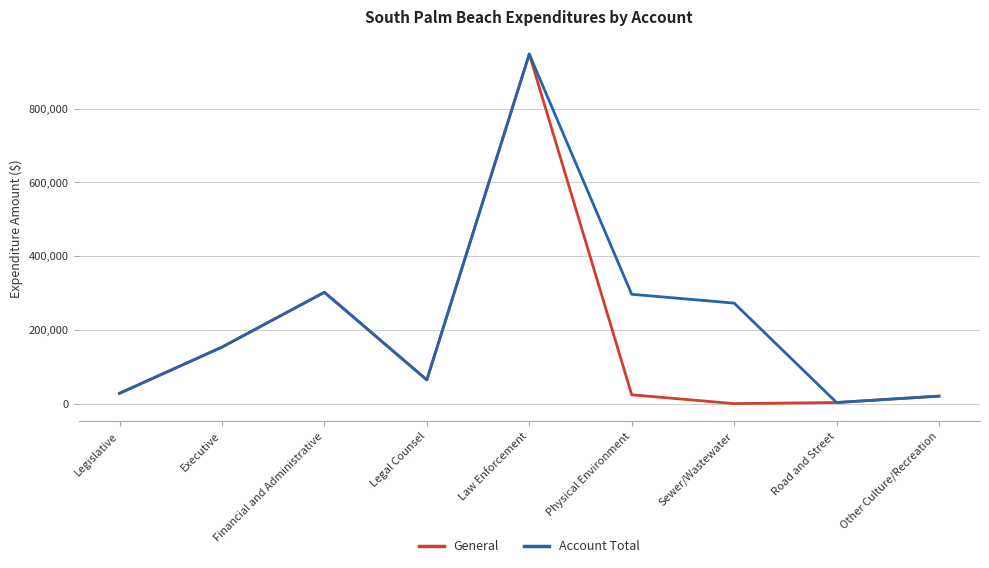

Which series has the largest range (max minus min)?

General